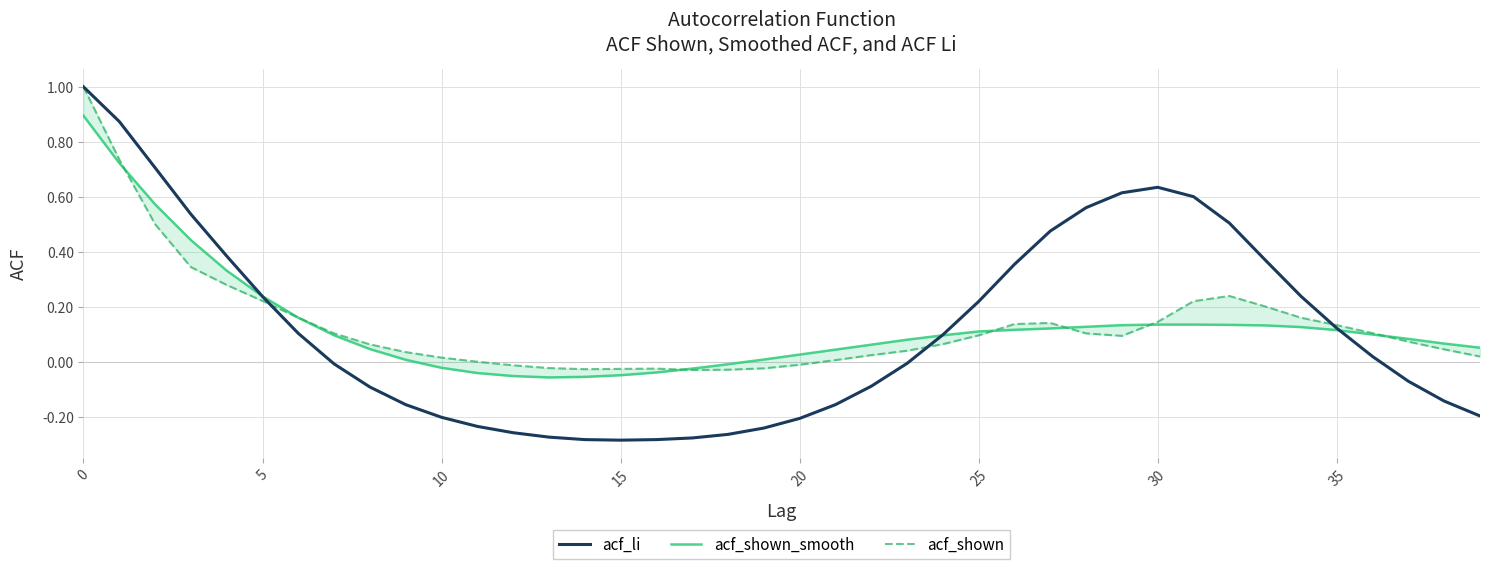

What are all the series names shown in the legend?

acf_li, acf_shown_smooth, acf_shown